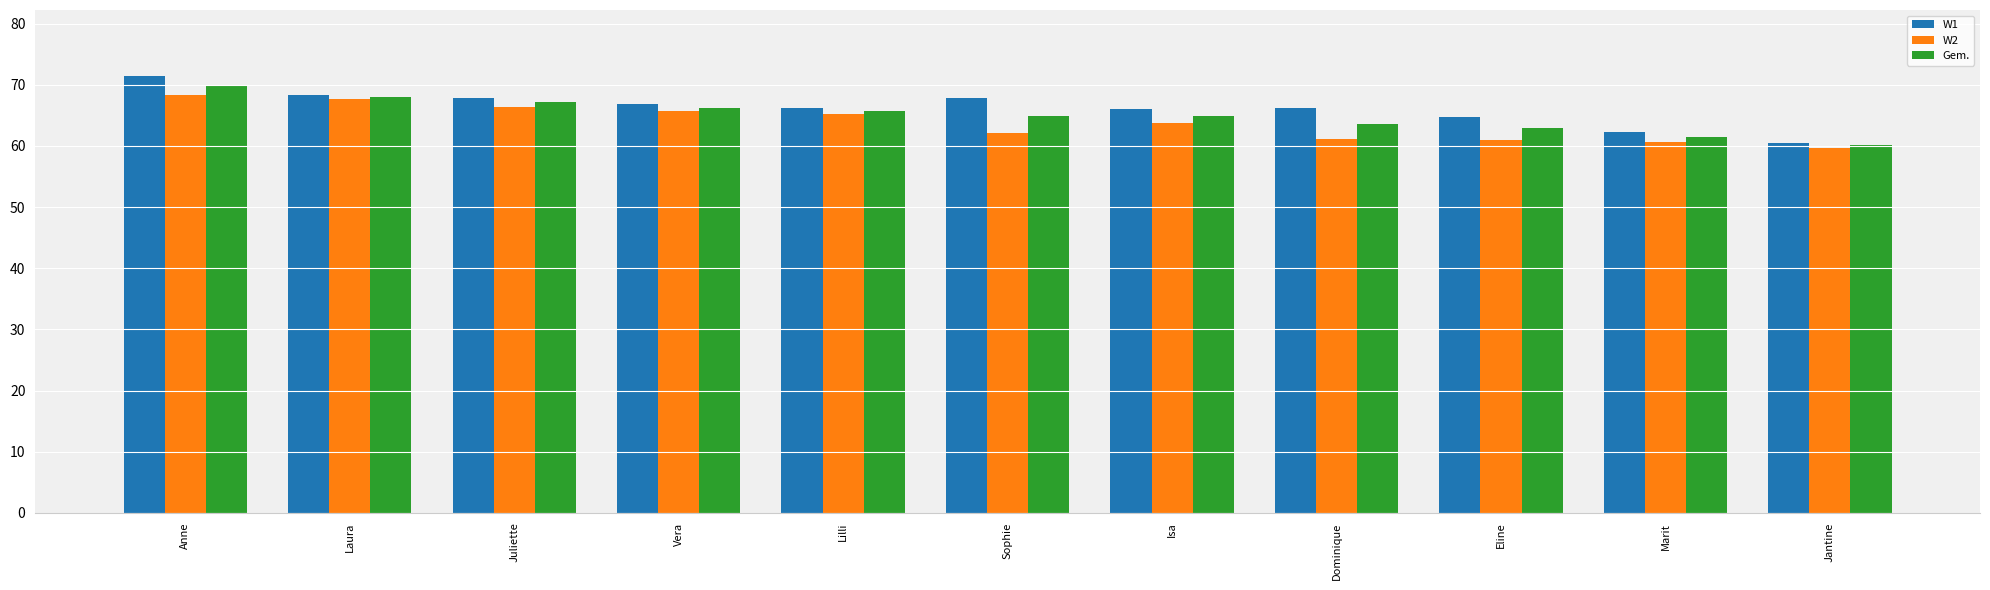

What position from the right is Jantine?

1